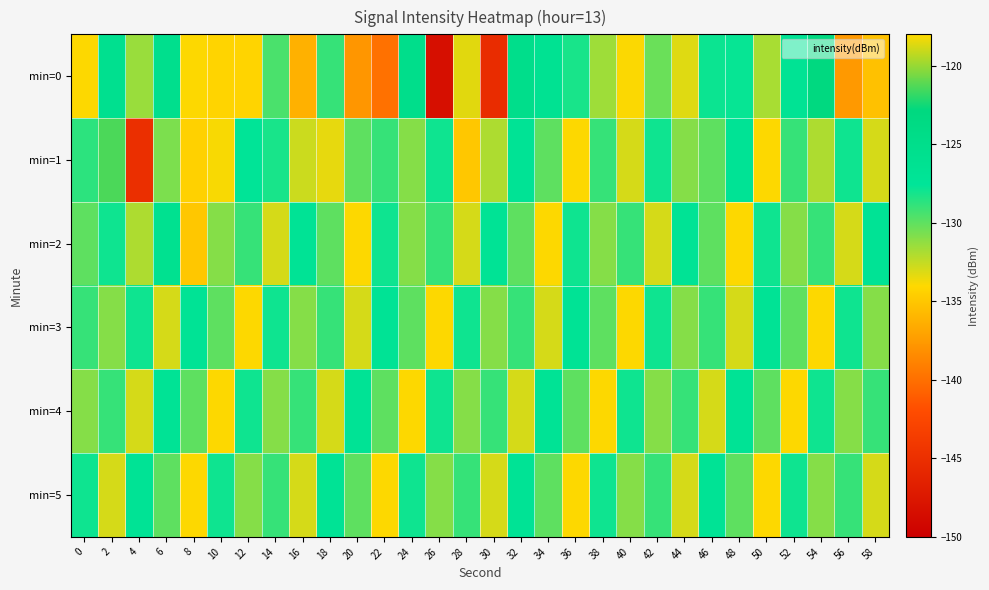

Which category has the lowest value across all series?

26